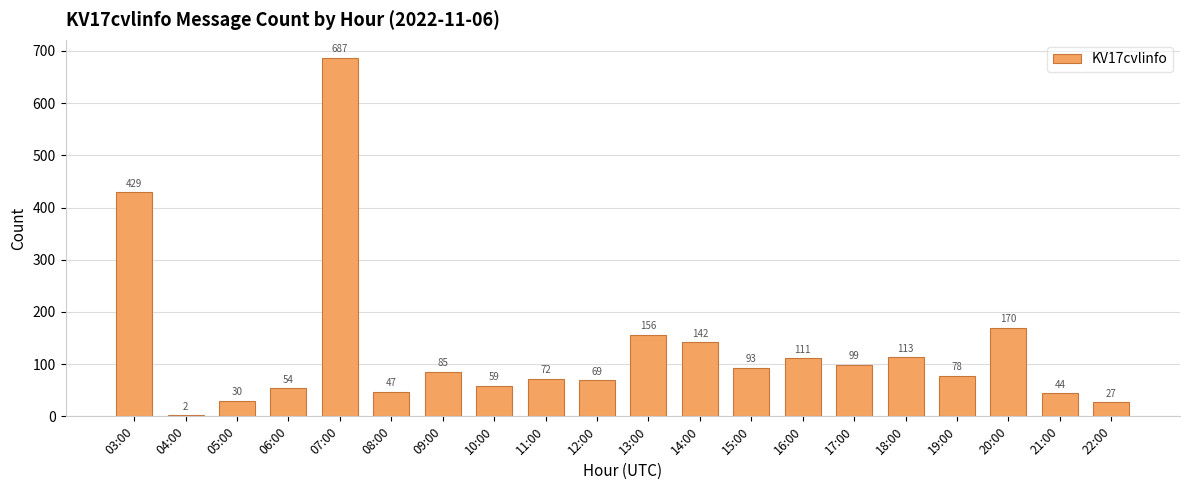

True or false: the data shows 69 at 08:00.

False